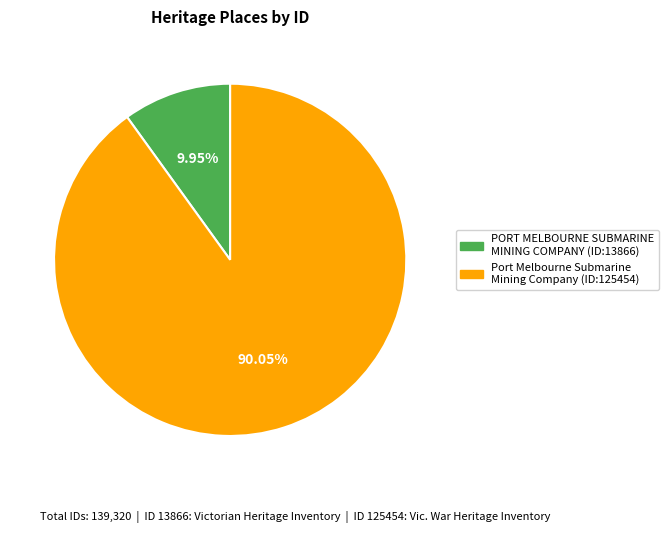

Does Port Melbourne Submarine Mining Company (ID:125454) account for over 50% of the chart?

Yes